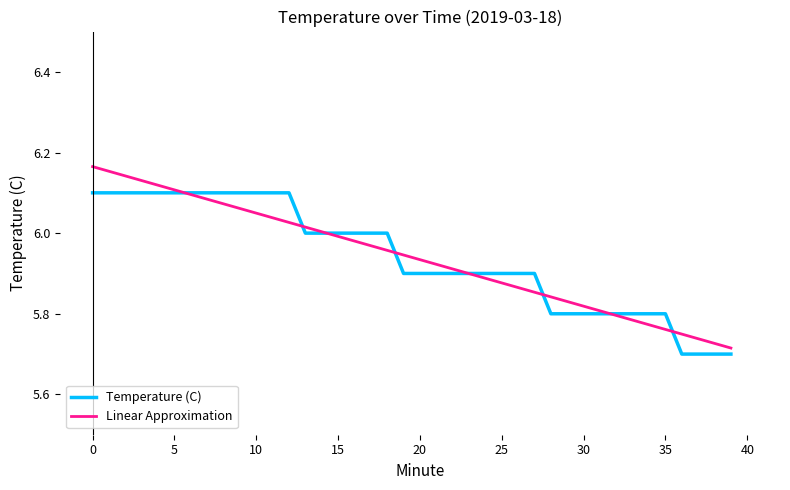

Which series has the widest spread of values?

Linear Approximation